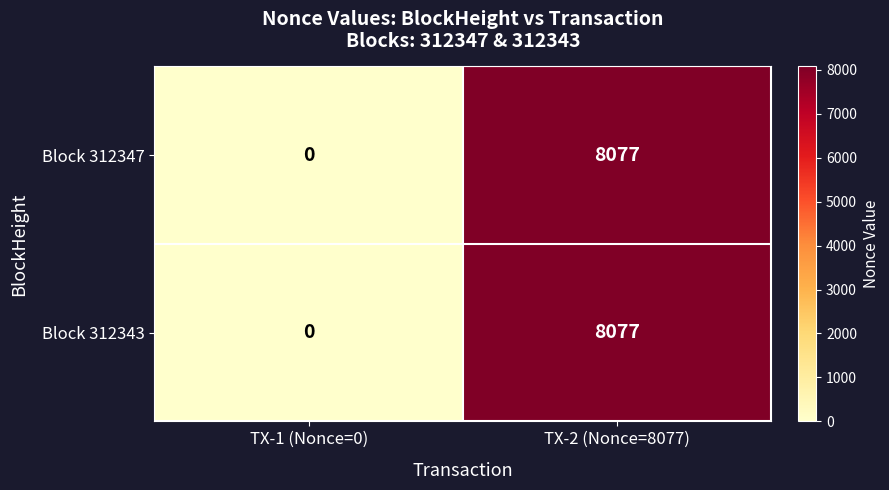

Reading left to right, list all the values displayed in this chart.

Block 312347: TX-1 (Nonce=0)=0	TX-2 (Nonce=8077)=8077
Block 312343: TX-1 (Nonce=0)=0	TX-2 (Nonce=8077)=8077